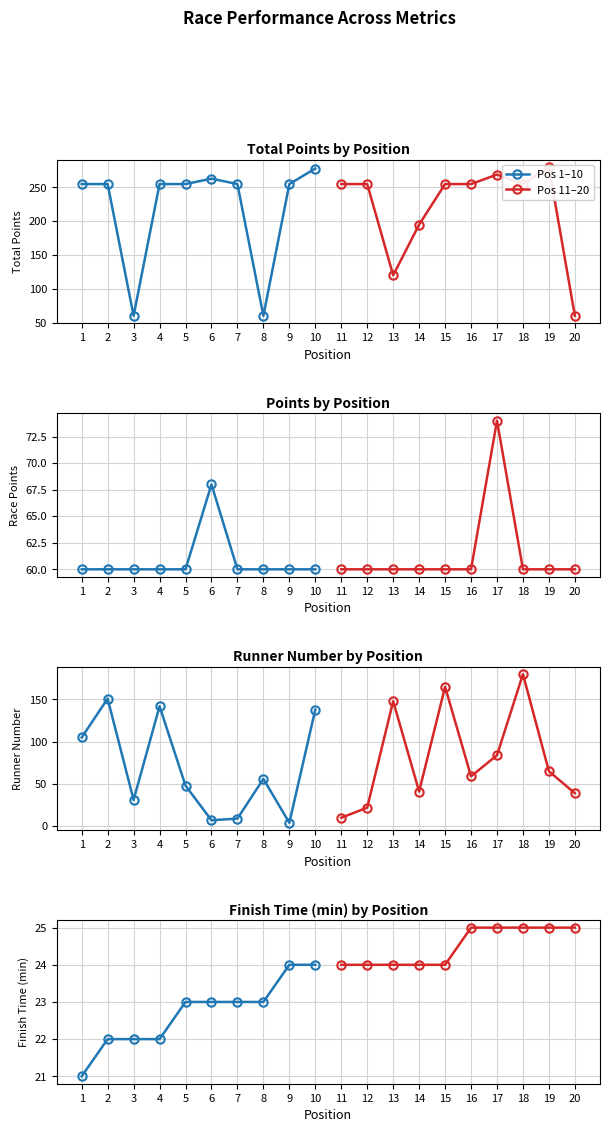

How many Pos 11–20 values are between 24 and 25?

10